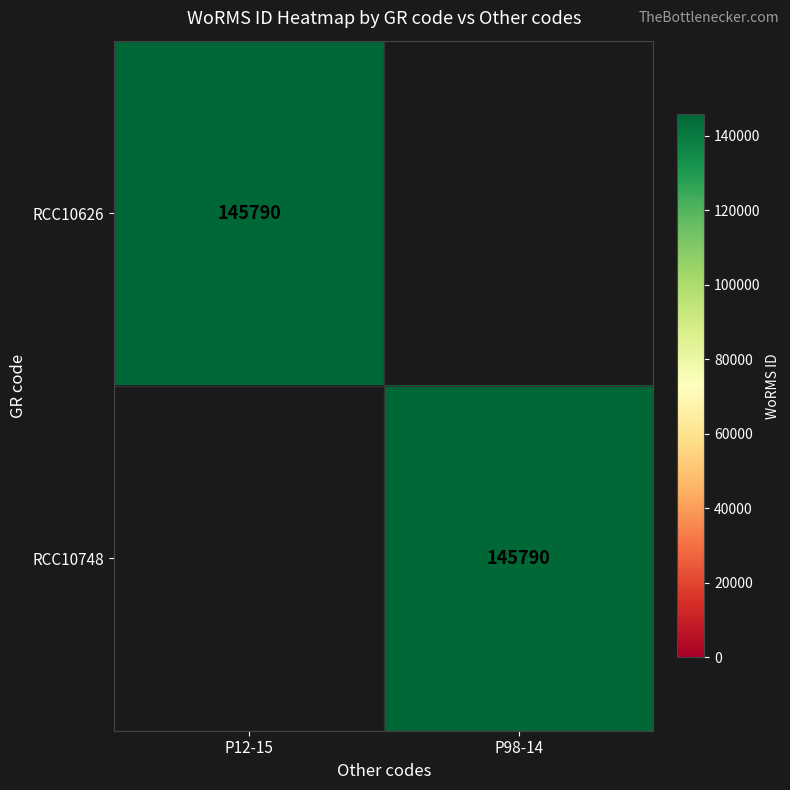

True or false: RCC10748 has a value of 145790 at P98-14.

True